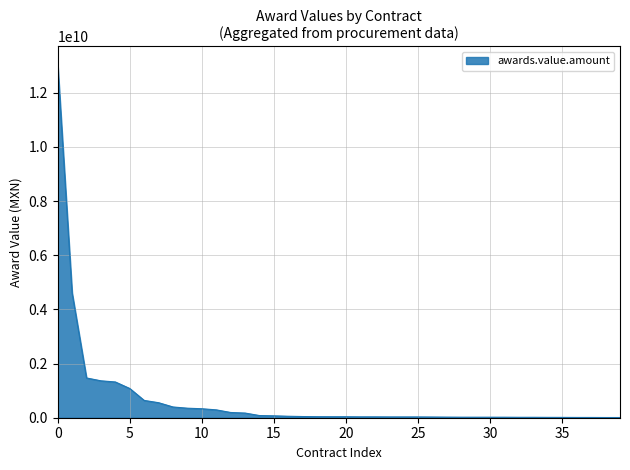

What is the maximum value shown in the chart?

13055181943.0